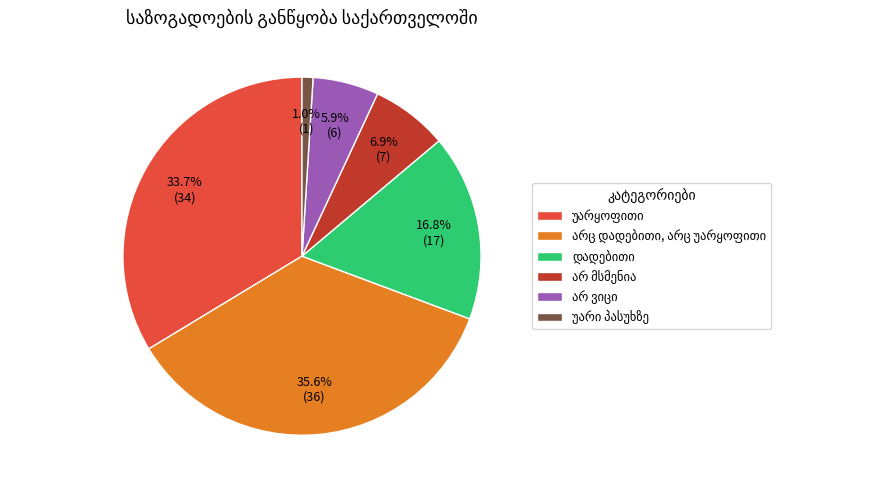

Does any single category account for the majority?

No